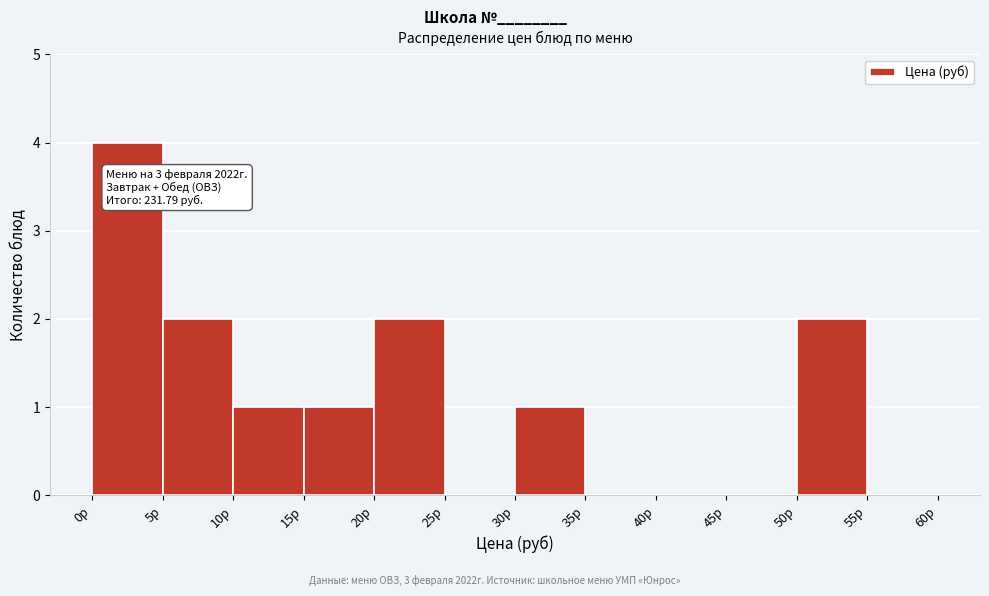

Over which range of the x-axis is the bar tallest?

0 to 5